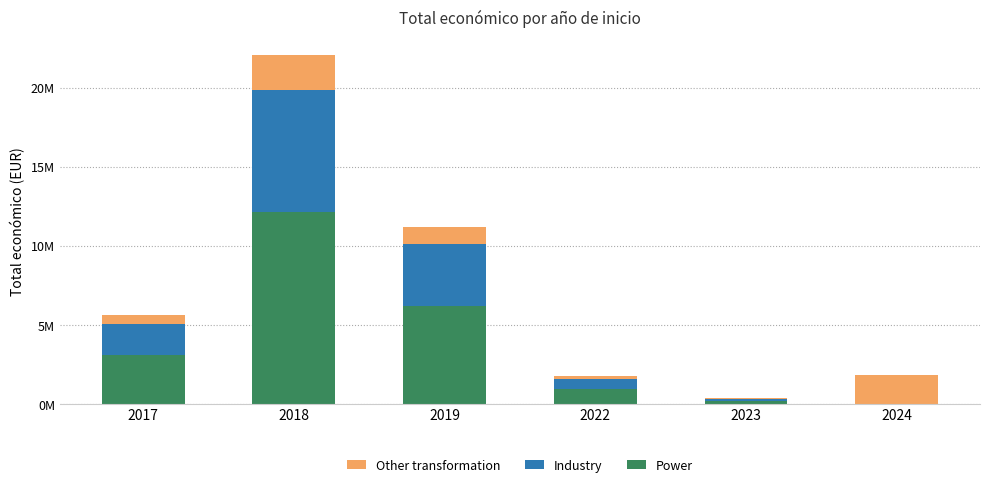

Where is Power nearest to the value 6074457?

2019